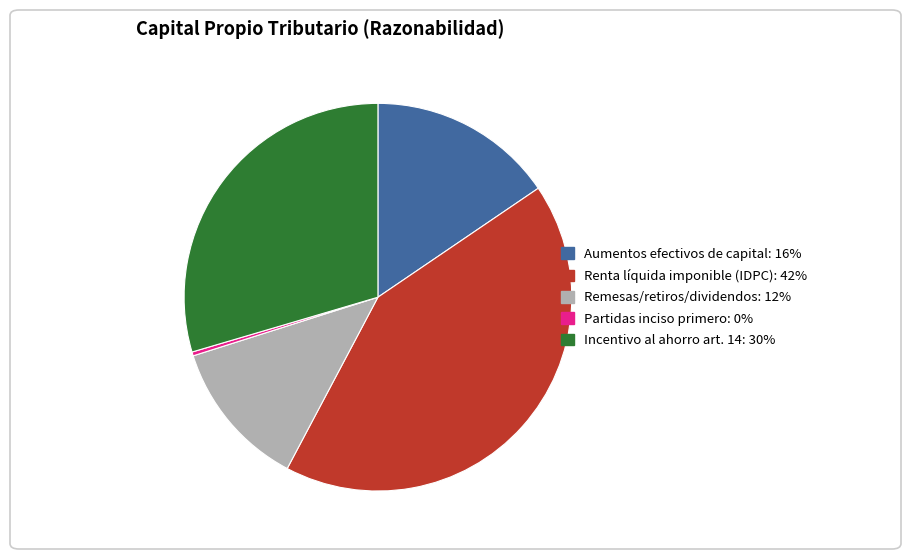

Does any single category account for the majority?

No